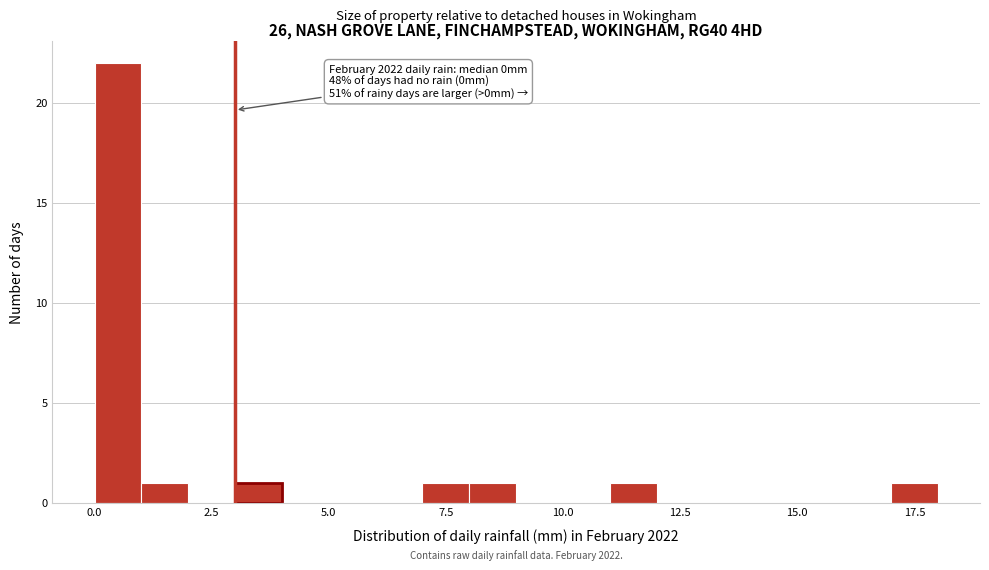

Around what value on the x-axis is the tallest bar? Give the approximate position of its centre, as read against the axis.

0.5